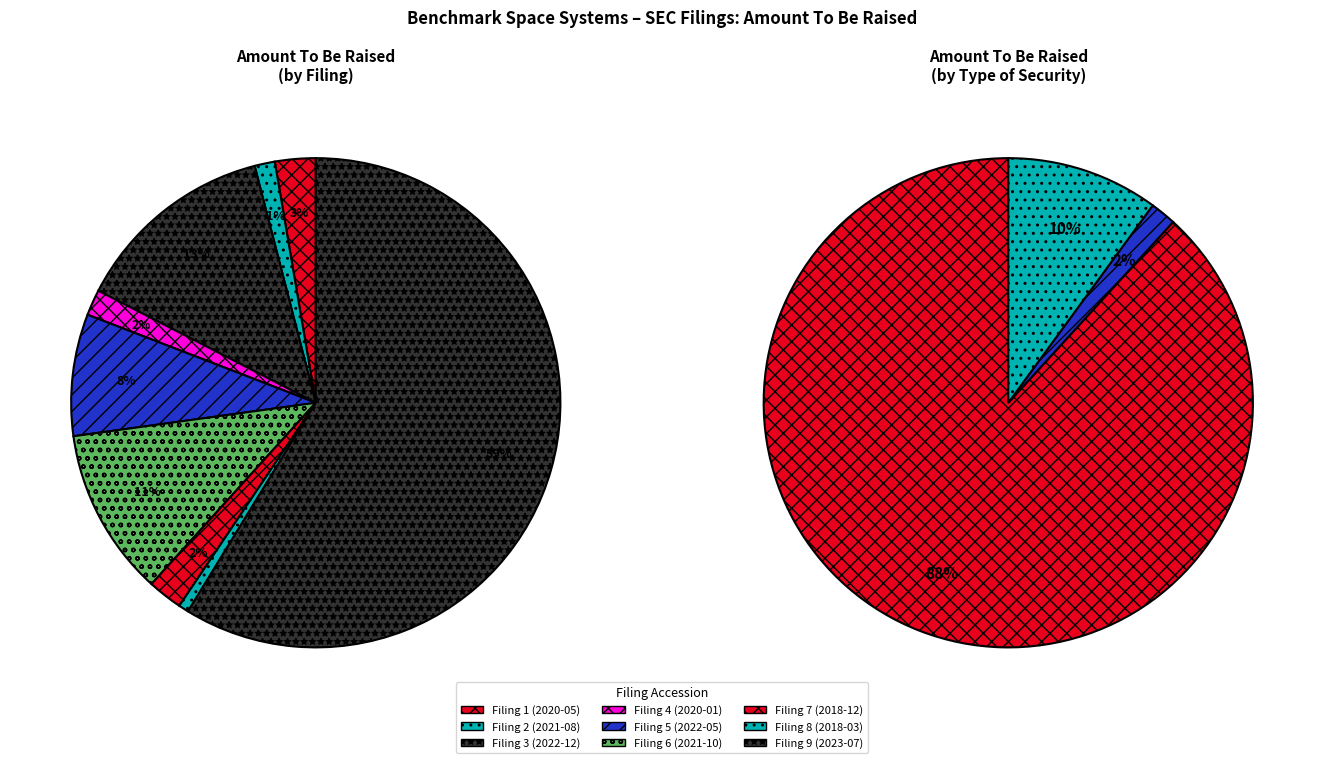

Between 0001733607-18-000002 and 0001733607-23-000001, which is larger?

0001733607-23-000001